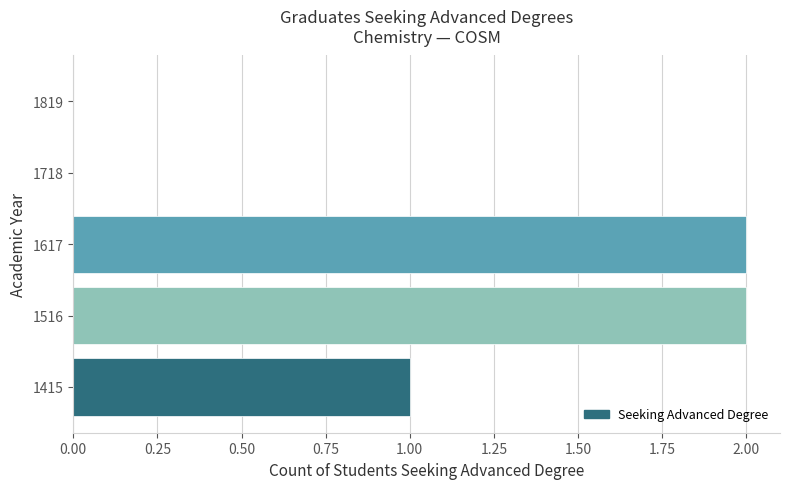

How many data points does each series have?

5